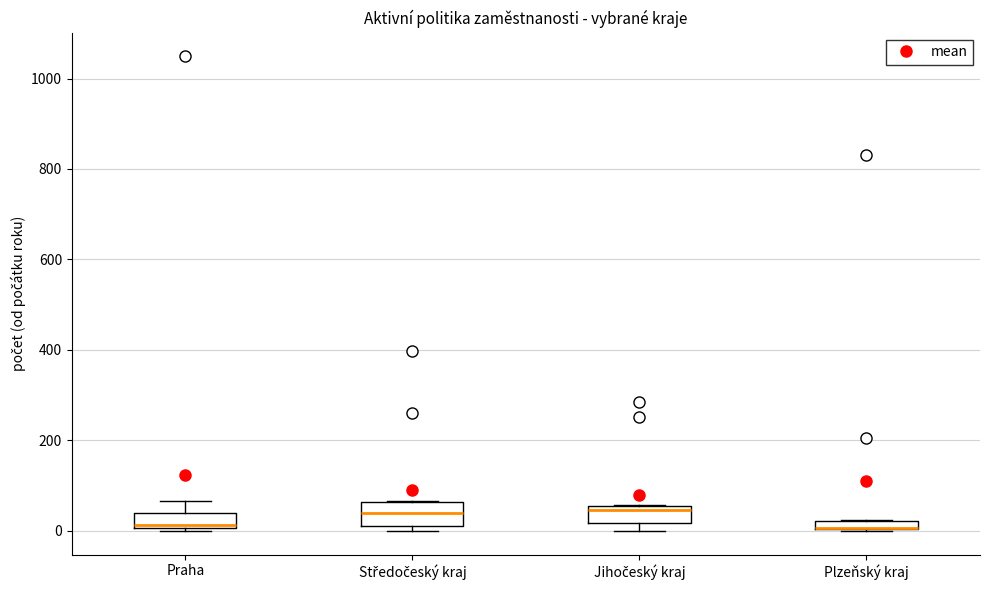

Where does the median line of the box for Středočeský kraj sit on the y-axis? The values are not printed on the chart, so give them approximately, as read against the axis.

40